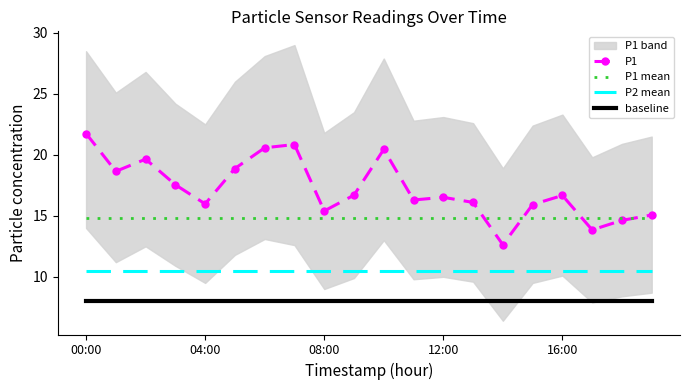

What is the minimum value for P1 mean?

14.8